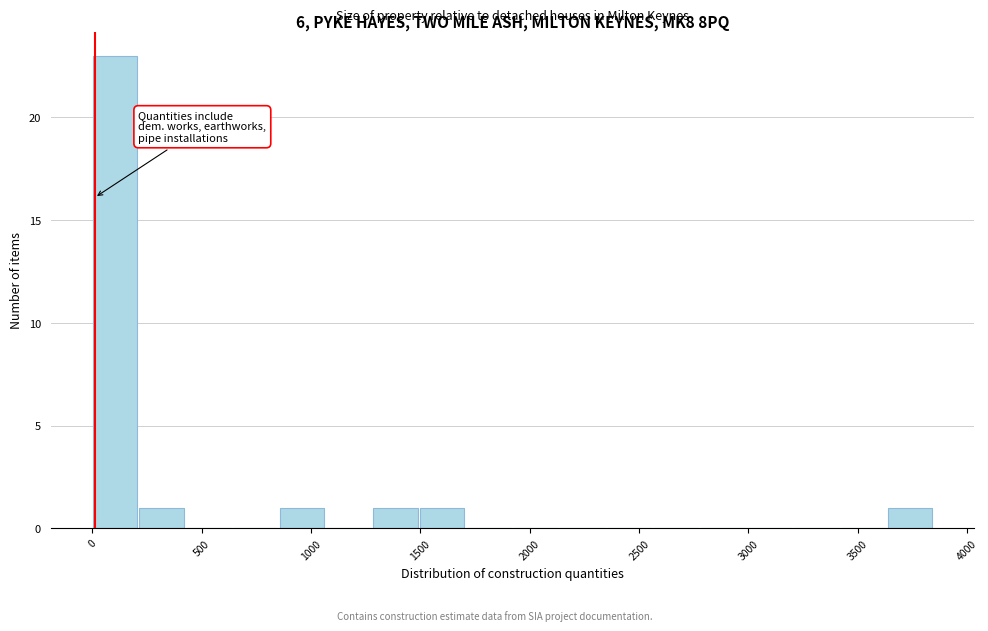

Over which range of the x-axis is the bar tallest?

0 to 200